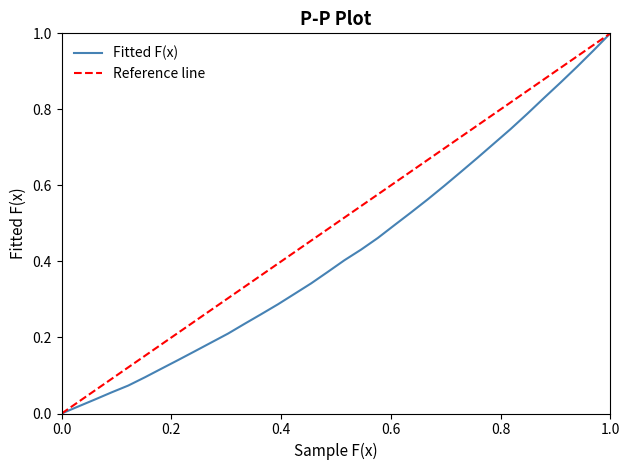

What is the average value?

0.4